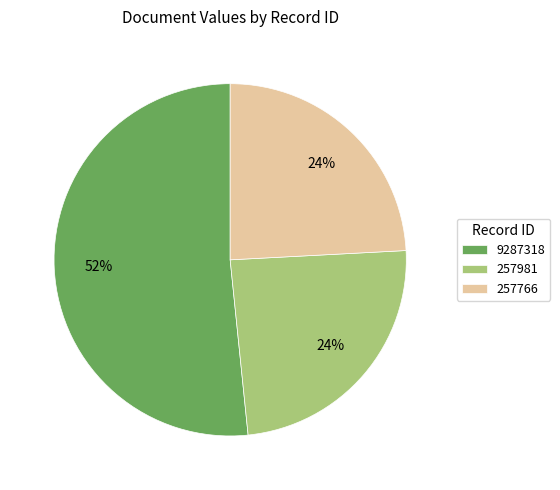

The 9287318 slice represents 52% of the pie. True or false?

True